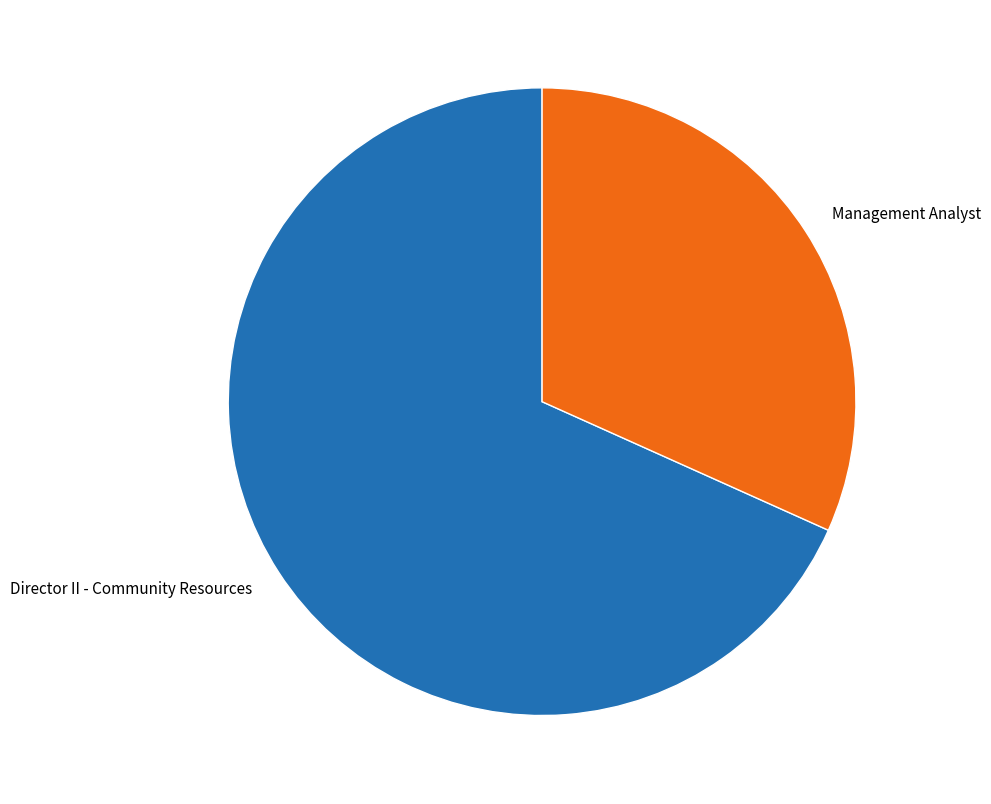

Which has a higher value, Director II - Community Resources or Management Analyst?

Director II - Community Resources